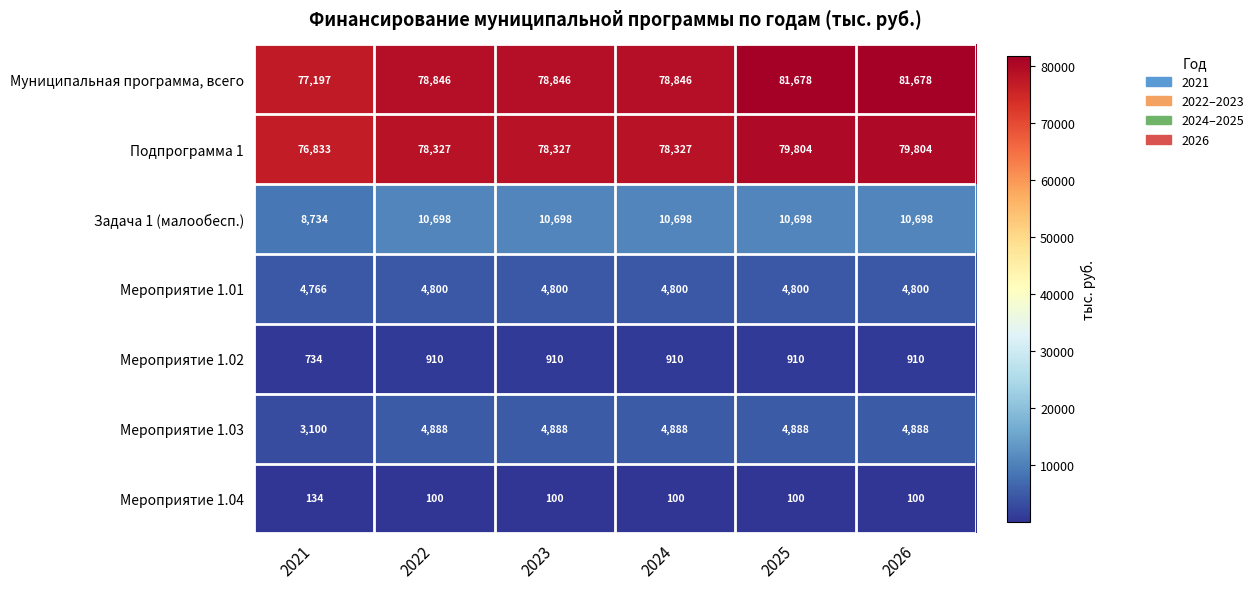

Count the number of data series in this chart.

7